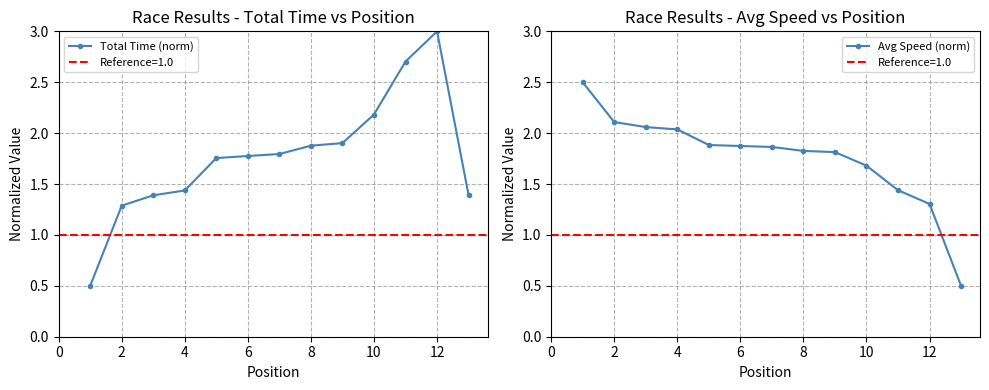

What is the lowest value of the Avg Speed (norm) series?

0.5